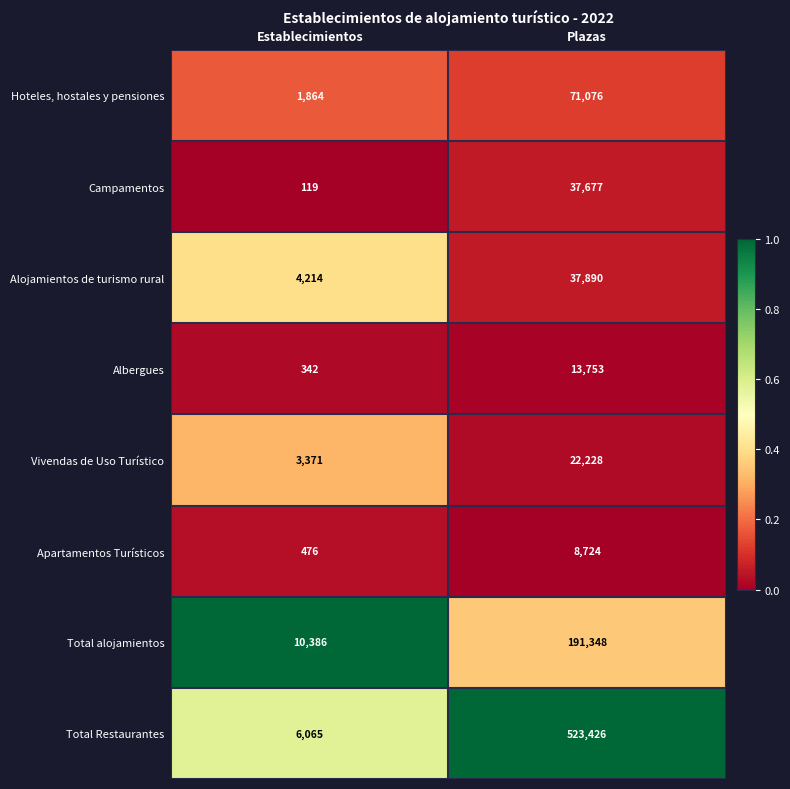

What is the greatest value displayed?

523426